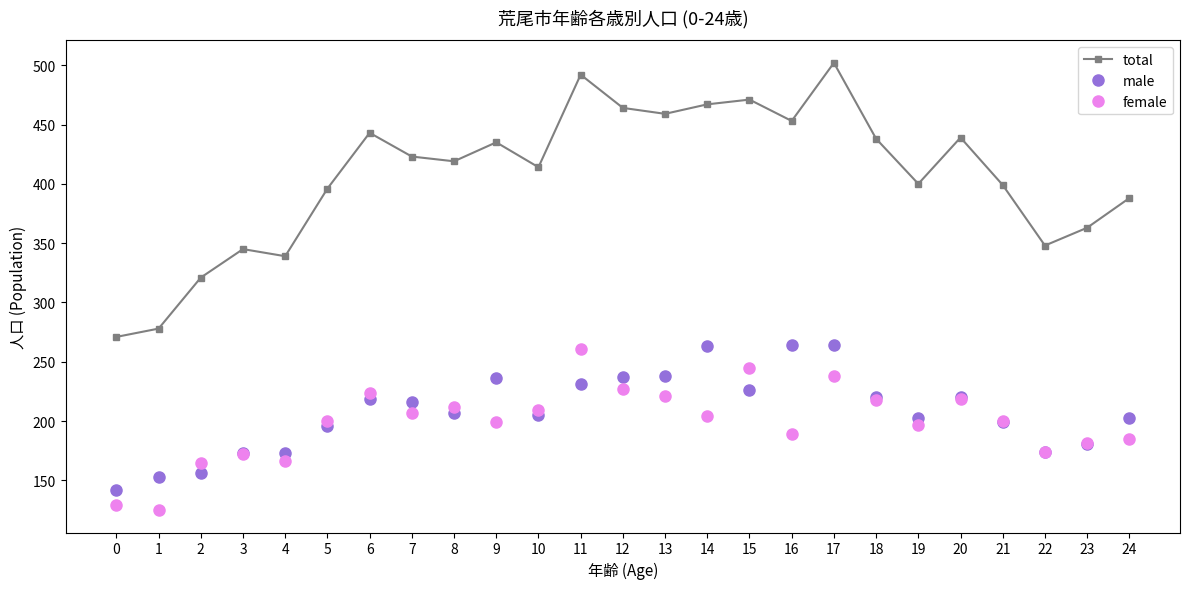

What is the difference between the highest and lowest values at 5?

200